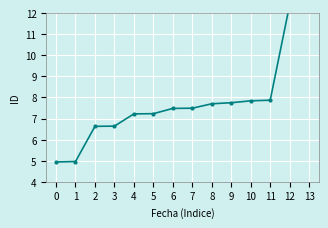

What is the change in value from 2 to 10?

+1.2